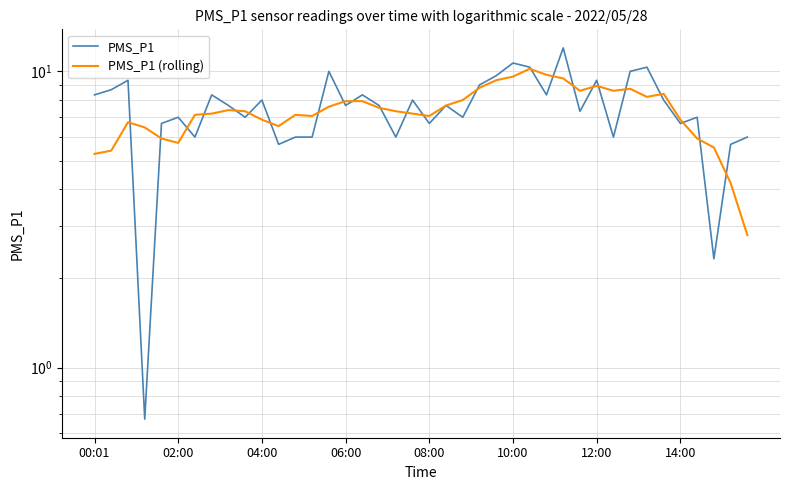

What is the difference between the PMS_P1 (rolling) values at 39 and 10?

4.1